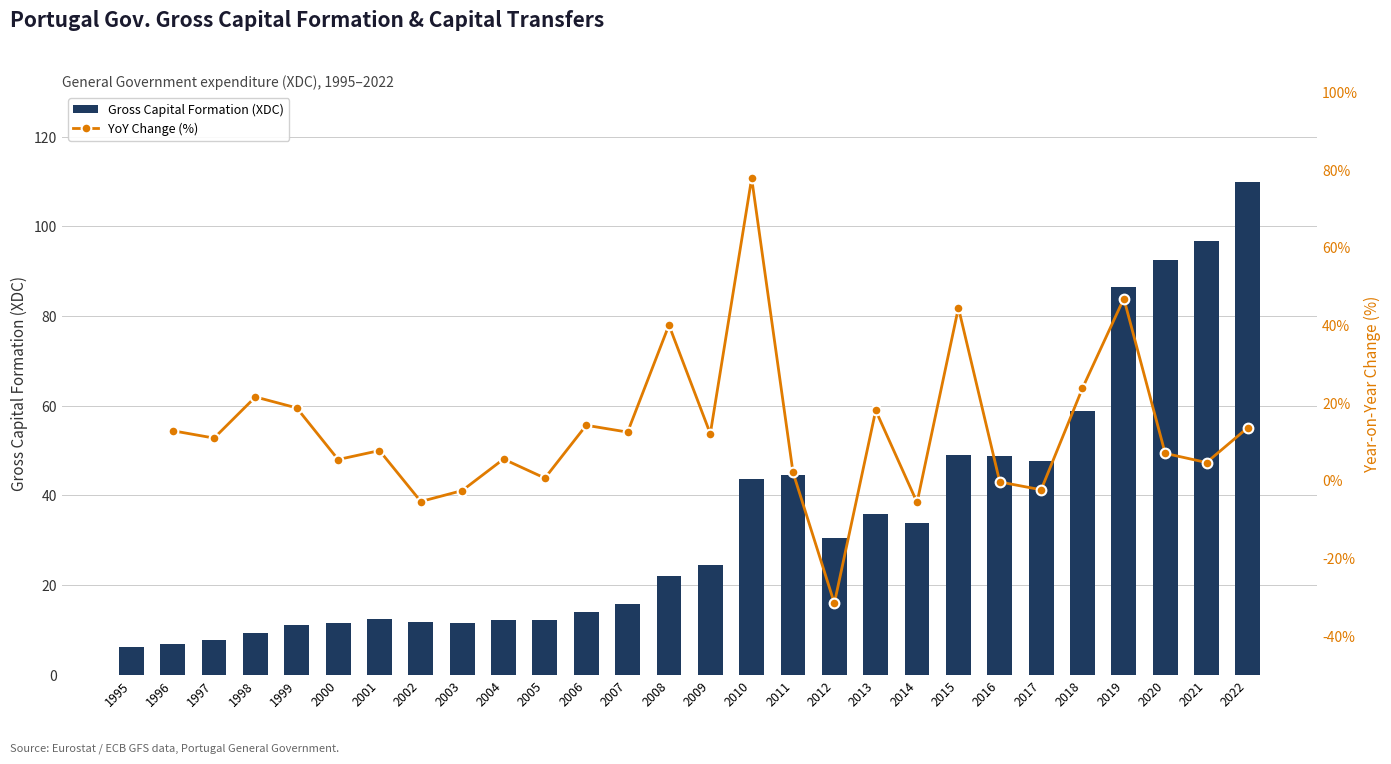

Which label corresponds to the largest value in the chart?

2022